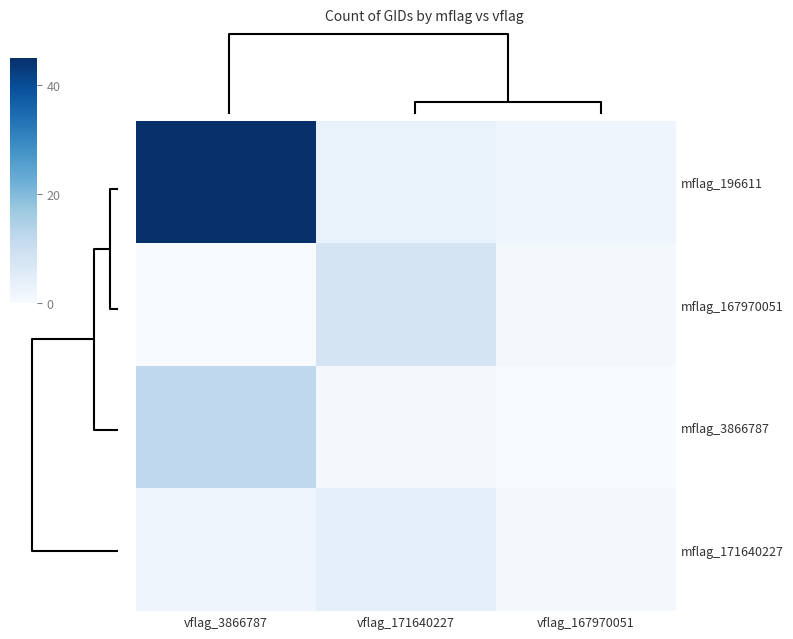

How many distinct data groups are displayed?

4